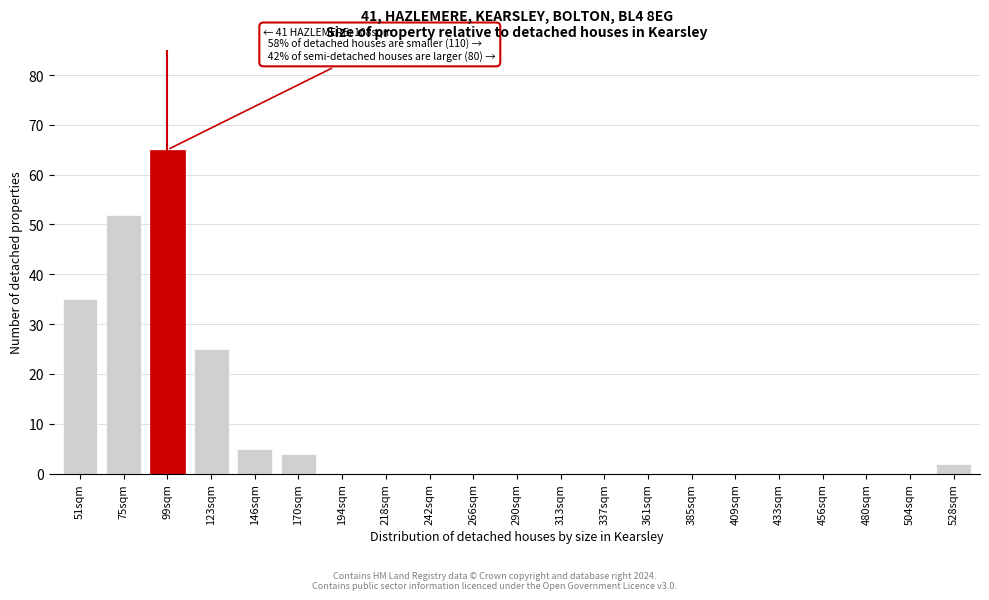

Reading left to right, what are all the values shown in this chart?

51sqm=35	75sqm=52	99sqm=65	123sqm=25	146sqm=5	170sqm=4	194sqm=0	218sqm=0	242sqm=0	266sqm=0	290sqm=0	313sqm=0	337sqm=0	361sqm=0	385sqm=0	409sqm=0	433sqm=0	456sqm=0	480sqm=0	504sqm=0	528sqm=2